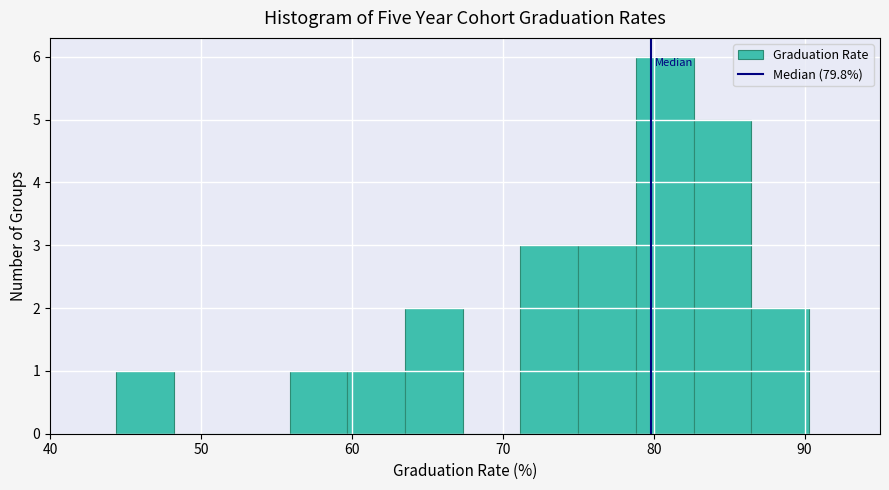

Around what value on the x-axis is the tallest bar? Give the approximate position of its centre, as read against the axis.

81